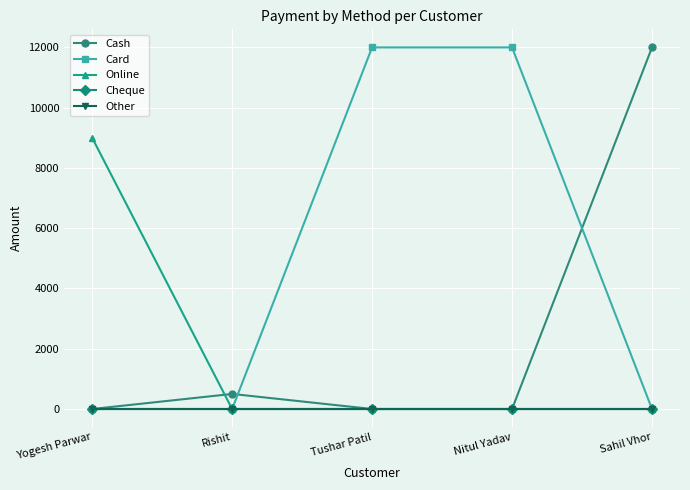

Is this an area chart (filled region under the line)?

No